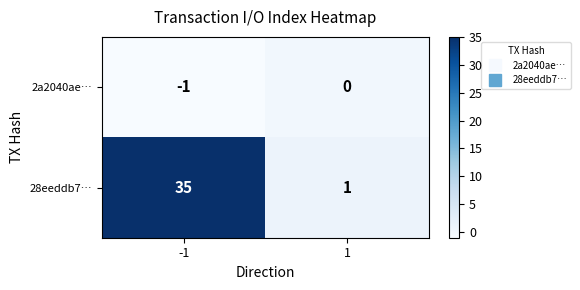

What is the average value of the 28eeddb7… series?

18